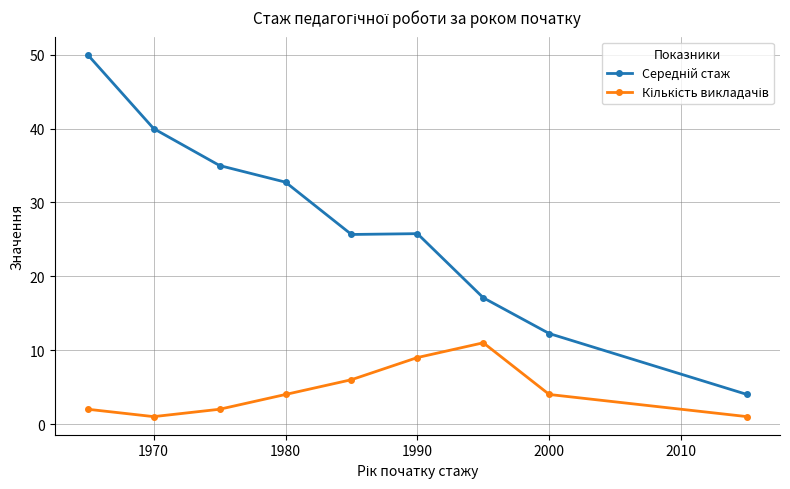

What is the greatest value displayed?

50.0